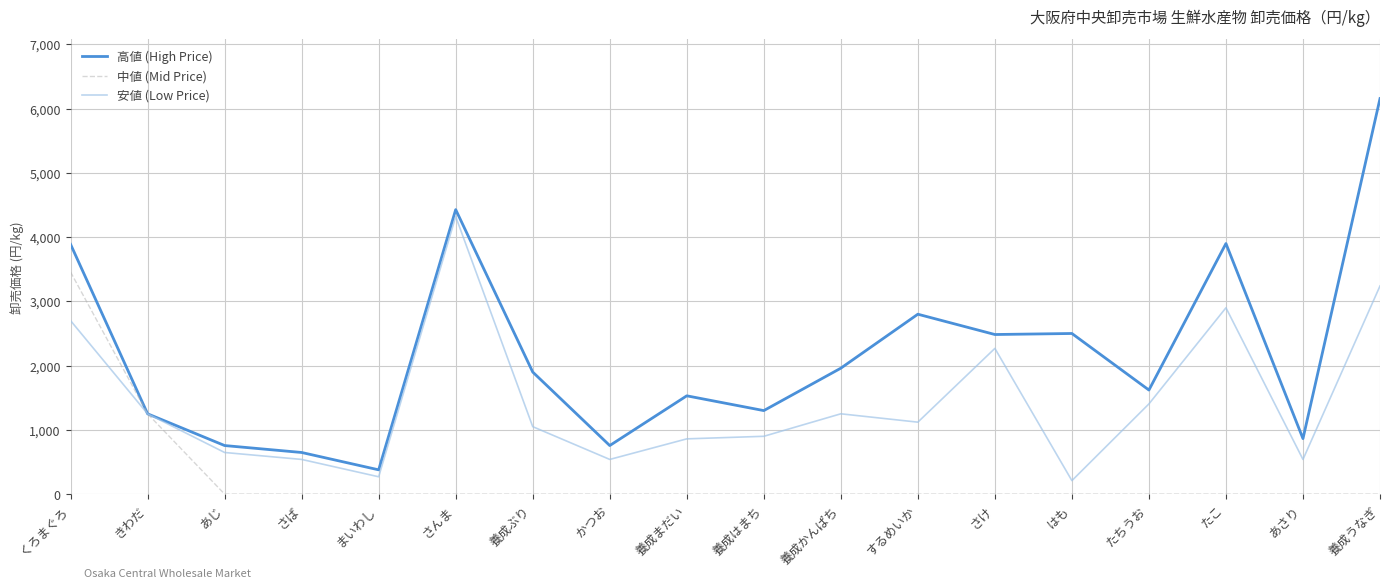

Which series has the largest total across all categories?

高値 (High Price)